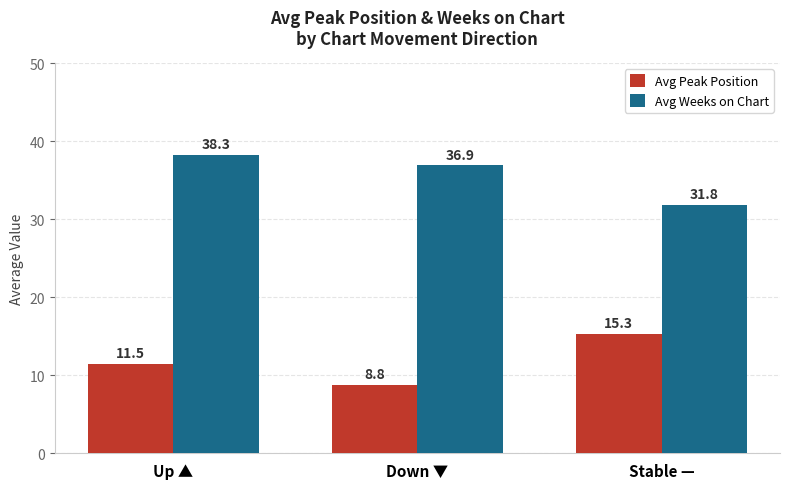

How many bars are there in total?

6